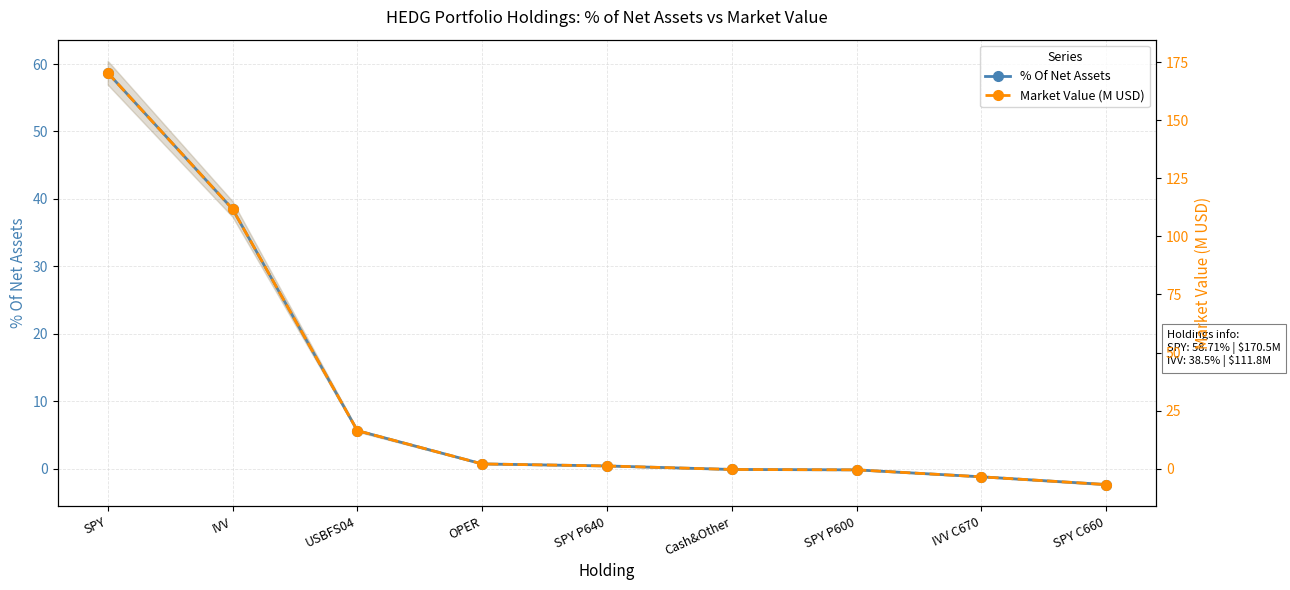

At which label does Market Value (M USD) reach its minimum?

SPY C660